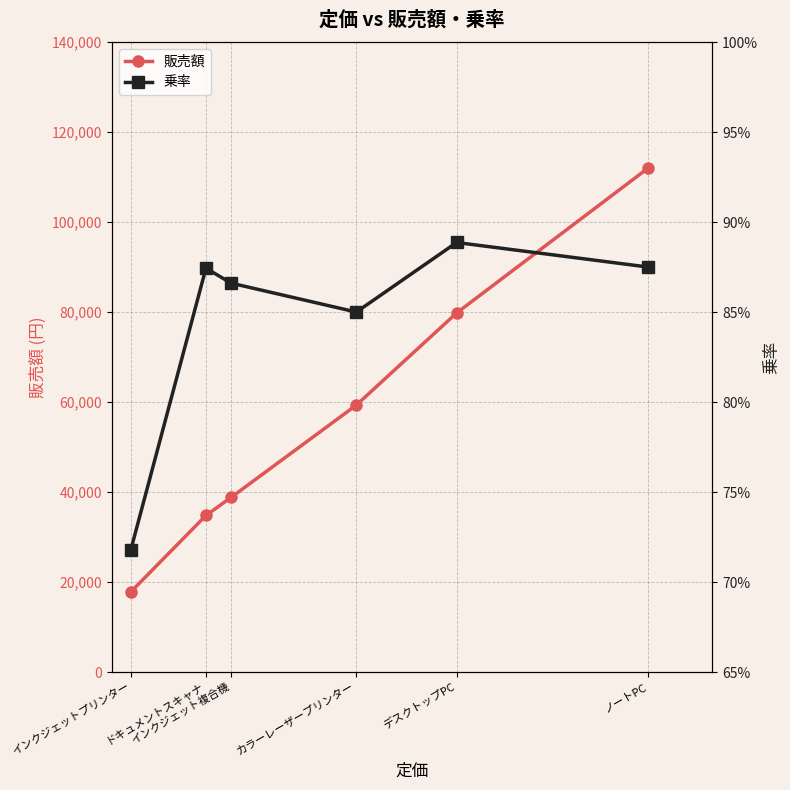

At which label does 乗率 reach its peak?

デスクトップPC